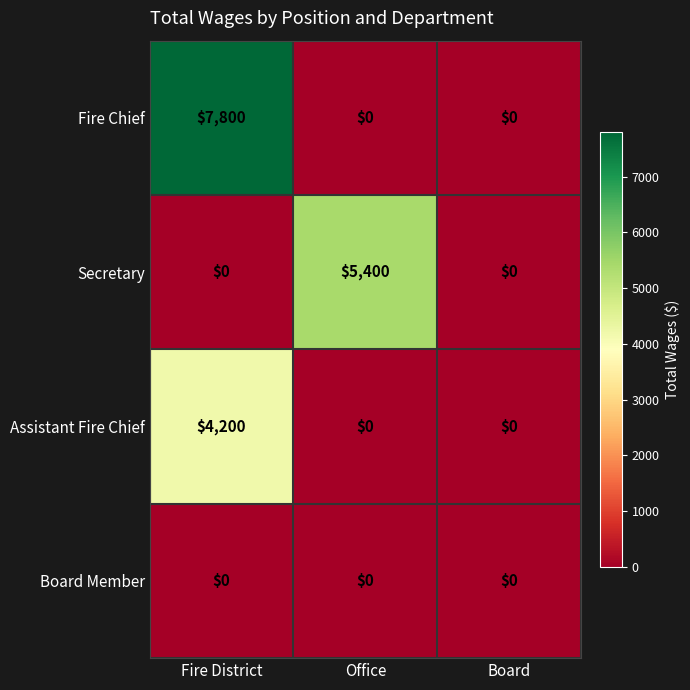

True or false: Secretary has a value of 8541 at Office.

False